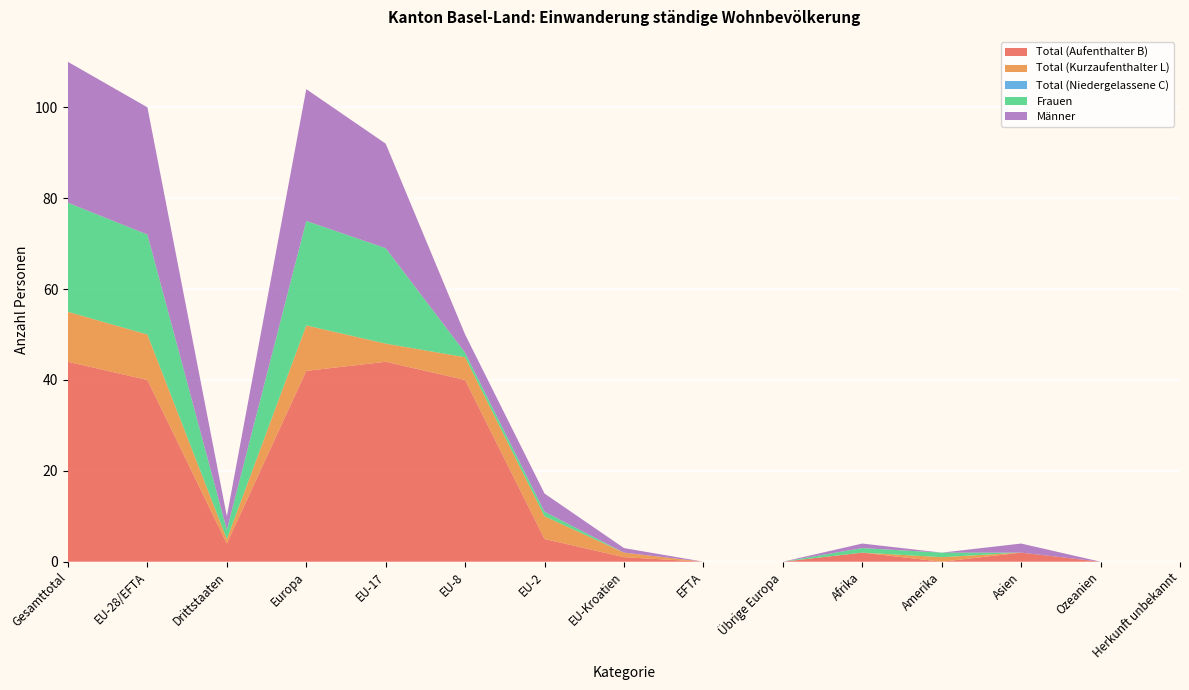

Reading left to right, extract all data points from this chart.

Total (Aufenthalter B): Gesamttotal=44	EU-28/EFTA=40	Drittstaaten=4	Europa=42	EU-17=44	EU-8=40	EU-2=5	EU-Kroatien=1	EFTA=0	Übrige Europa=0	Afrika=2	Amerika=0	Asien=2	Ozeanien=0	Herkunft unbekannt=0
Total (Kurzaufenthalter L): Gesamttotal=11	EU-28/EFTA=10	Drittstaaten=1	Europa=10	EU-17=4	EU-8=5	EU-2=5	EU-Kroatien=1	EFTA=0	Übrige Europa=0	Afrika=0	Amerika=1	Asien=0	Ozeanien=0	Herkunft unbekannt=0
Total (Niedergelassene C): Gesamttotal=0	EU-28/EFTA=0	Drittstaaten=0	Europa=0	EU-17=0	EU-8=0	EU-2=0	EU-Kroatien=0	EFTA=0	Übrige Europa=0	Afrika=0	Amerika=0	Asien=0	Ozeanien=0	Herkunft unbekannt=0
Frauen: Gesamttotal=24	EU-28/EFTA=22	Drittstaaten=2	Europa=23	EU-17=21	EU-8=1	EU-2=1	EU-Kroatien=0	EFTA=0	Übrige Europa=0	Afrika=1	Amerika=1	Asien=0	Ozeanien=0	Herkunft unbekannt=0
Männer: Gesamttotal=31	EU-28/EFTA=28	Drittstaaten=3	Europa=29	EU-17=23	EU-8=4	EU-2=4	EU-Kroatien=1	EFTA=0	Übrige Europa=0	Afrika=1	Amerika=0	Asien=2	Ozeanien=0	Herkunft unbekannt=0